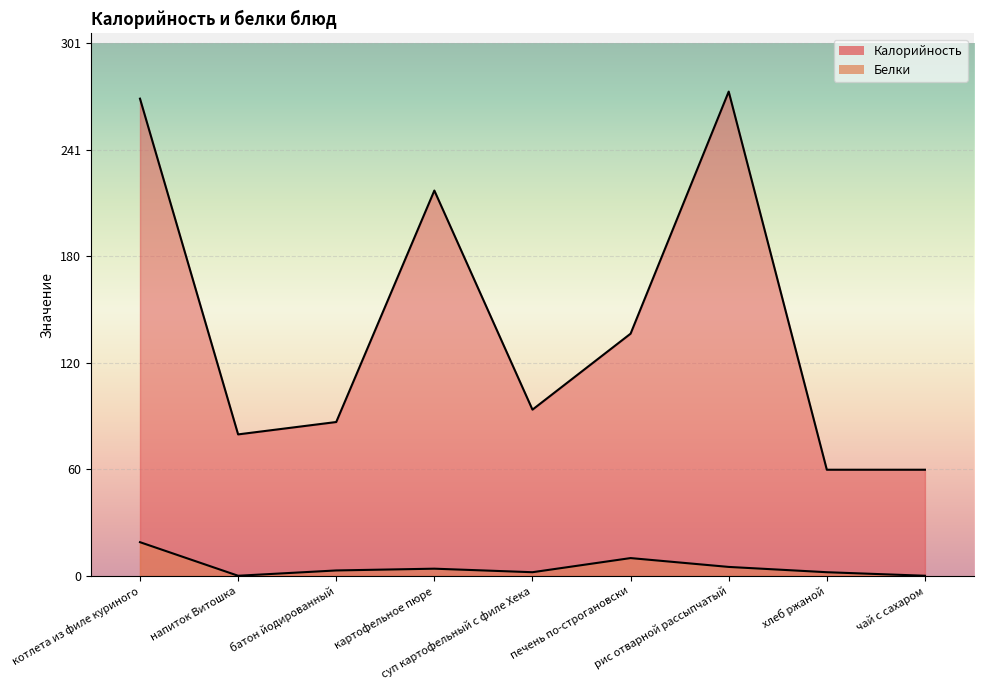

In Белки, how many points are higher than both neighbors (excluding endpoints)?

2